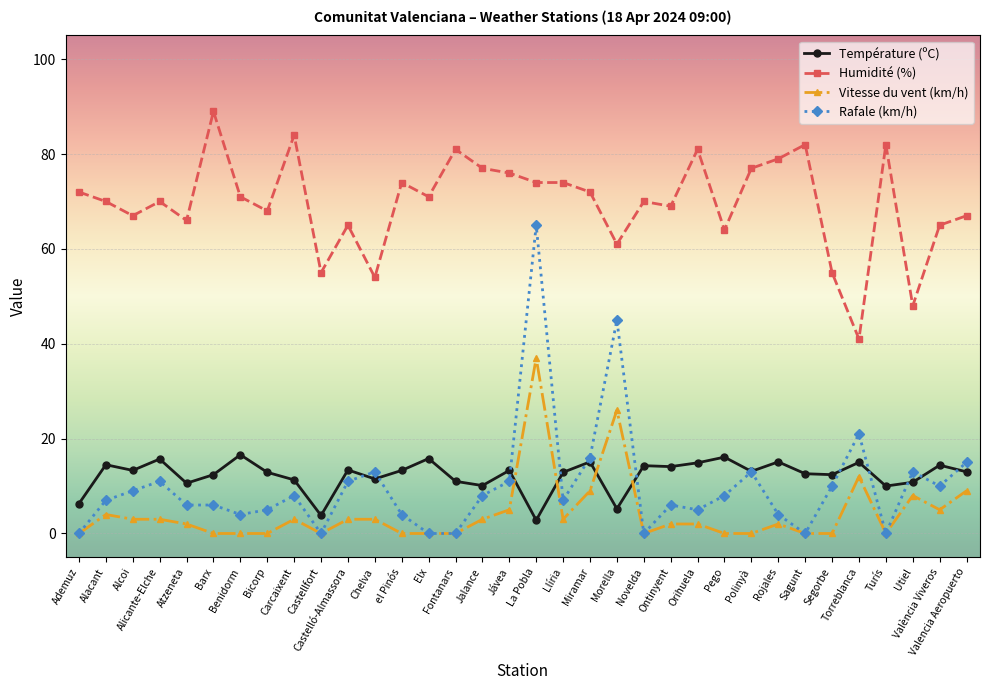

At which category is the sum across all series the highest?

La Pobla